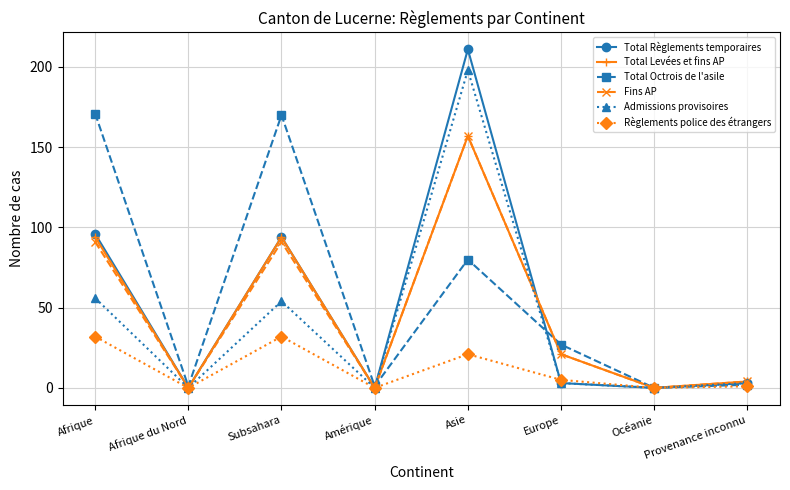

Count the number of data series in this chart.

6